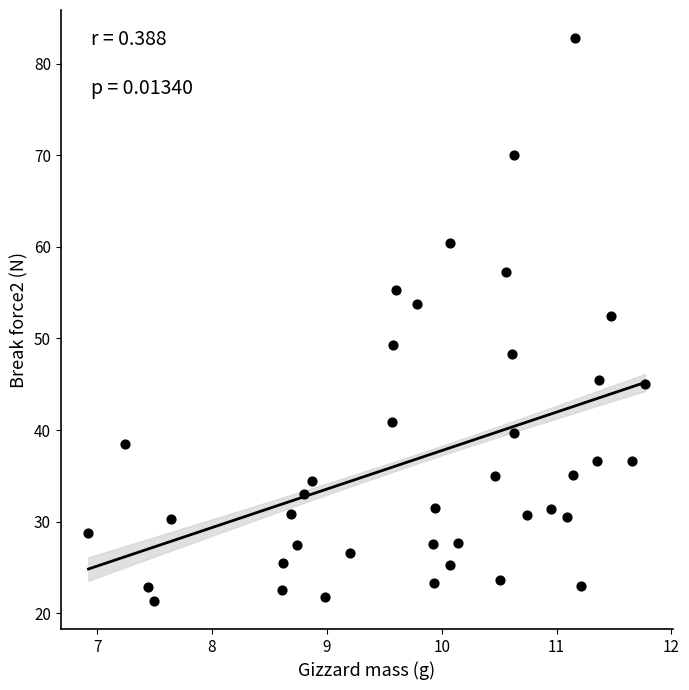

What is the range of X values (max minus min)?

4.8